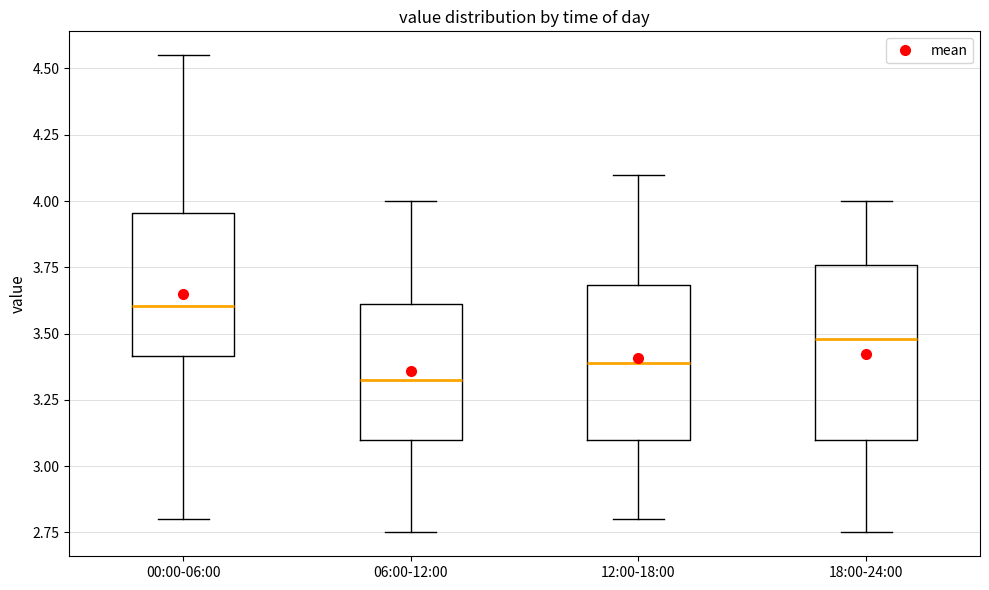

Where does the median line of the box for 00:00-06:00 sit on the y-axis? The values are not printed on the chart, so give them approximately, as read against the axis.

3.60